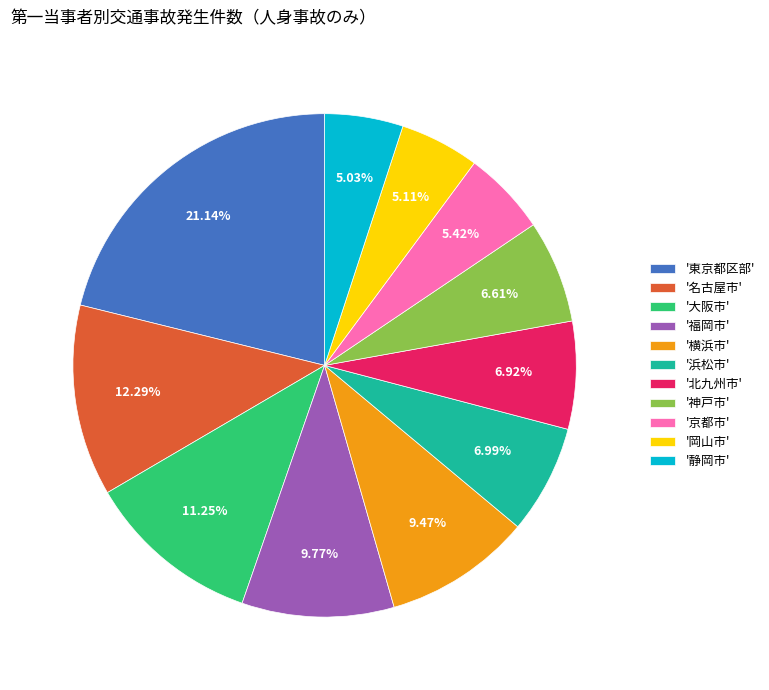

What is the ratio of the value at '名古屋市' to the value at '岡山市'?

2.4